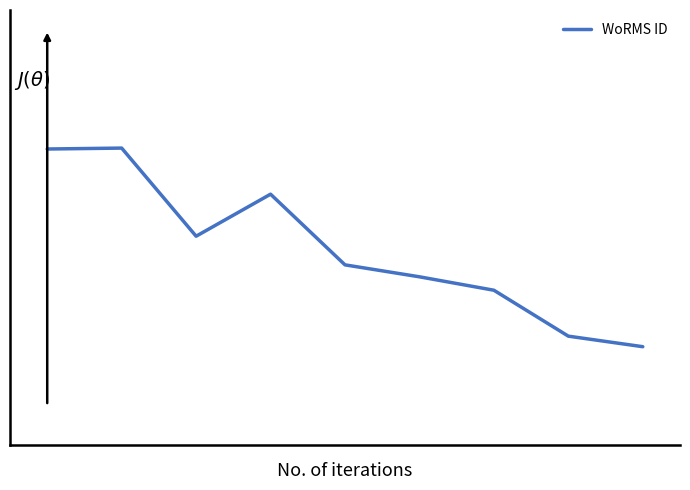

Does the chart have visible grid lines?

No